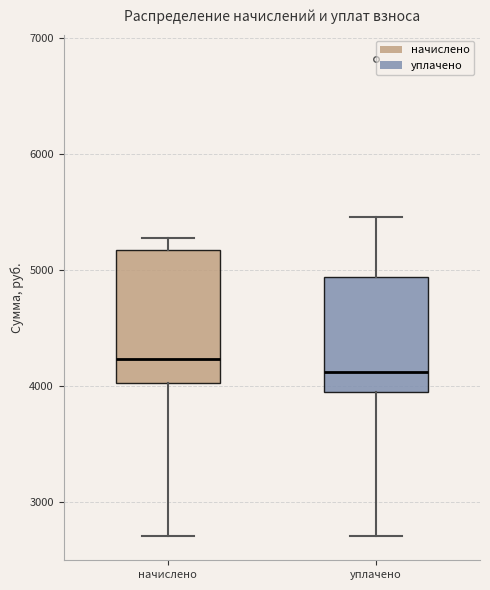

Comparing the boxes themselves (not the whiskers), which one is the tallest?

начислено